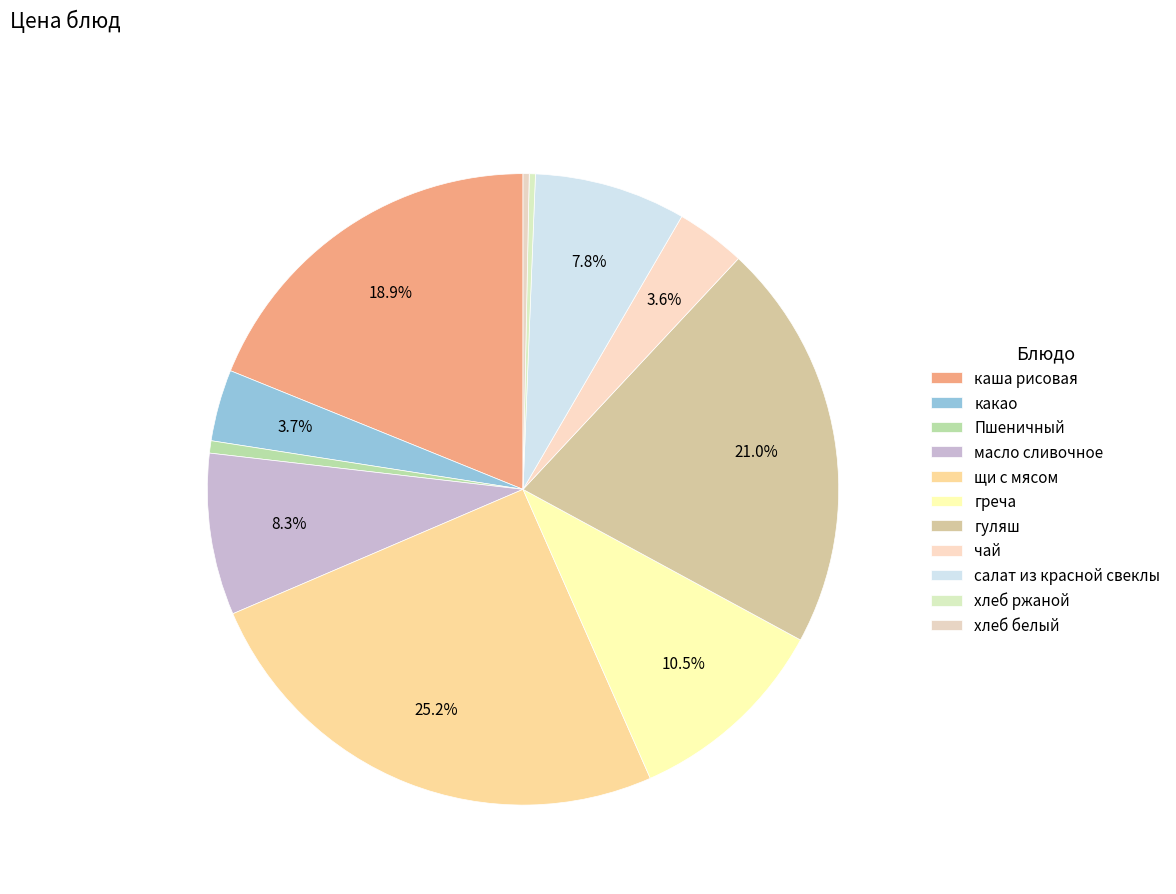

Rank the categories by value from highest to lowest.

щи с мясом, гуляш, каша рисовая, греча, масло сливочное, салат из красной свеклы, какао, чай, Пшеничный, хлеб ржаной, хлеб белый